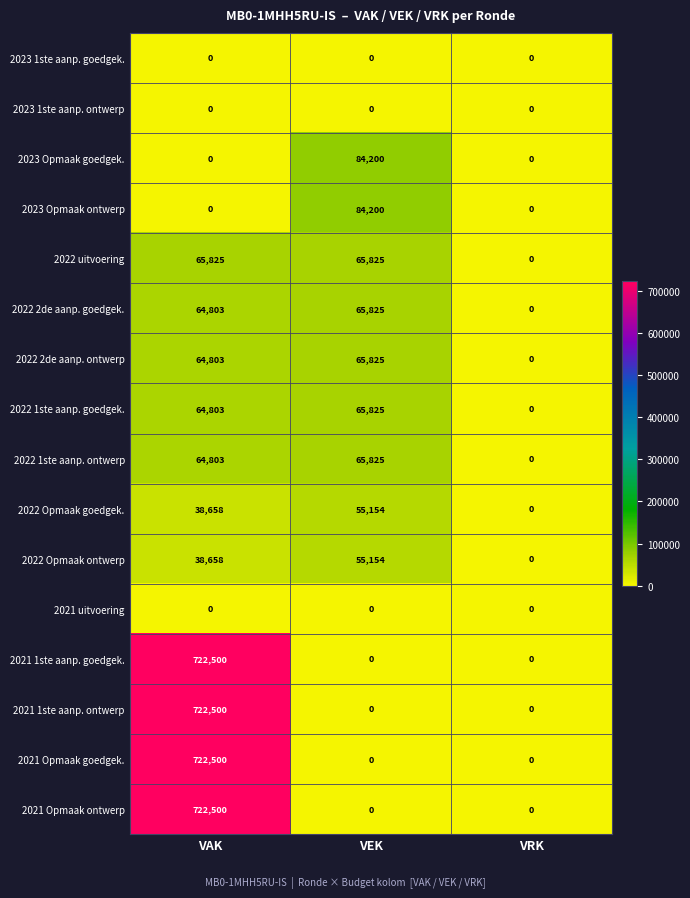

Count the 2021 Opmaak goedgek. values in the range 0 to 722500.

3